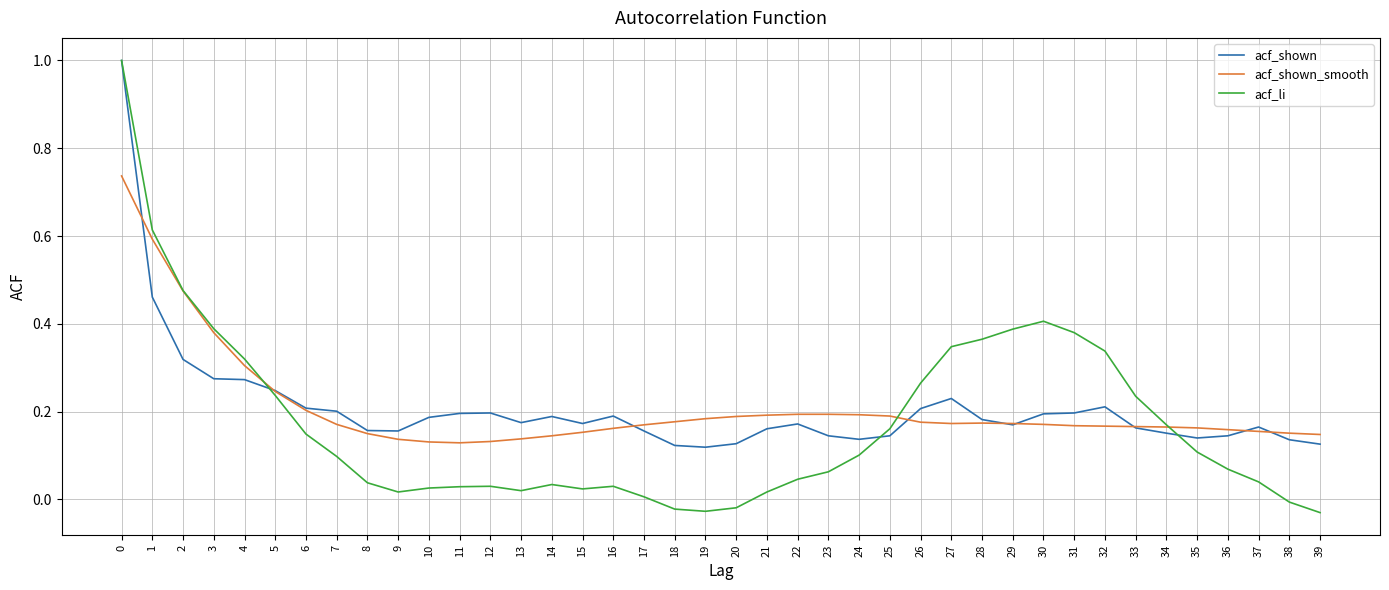

The acf_shown series shows 0.2 at 5. True or false?

True